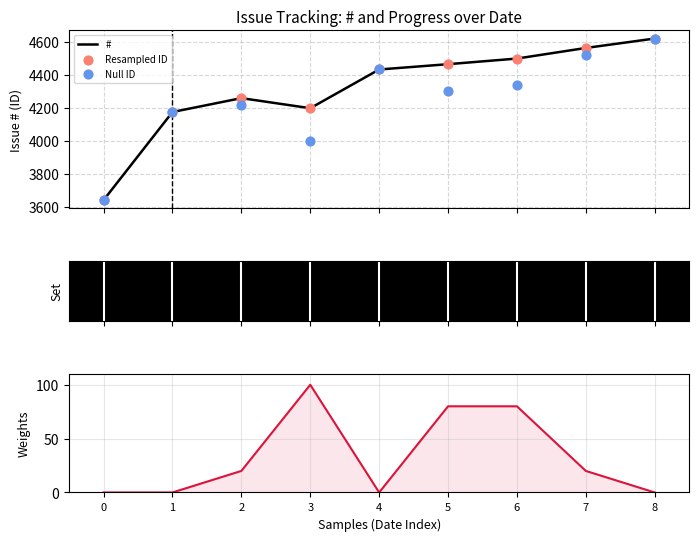

What is the highest value of the # series?

4618